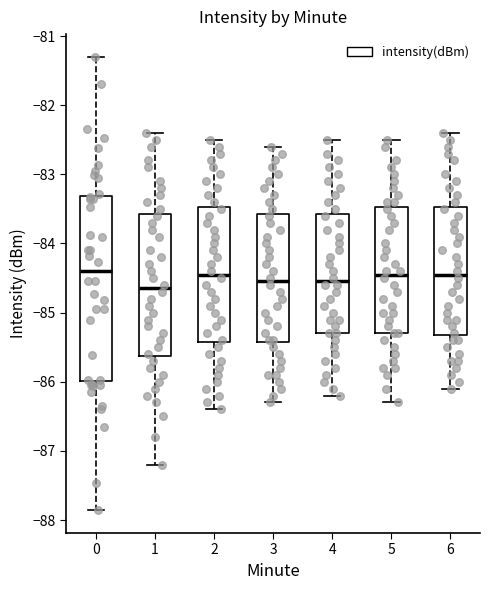

Which box has the lowest median line?

1